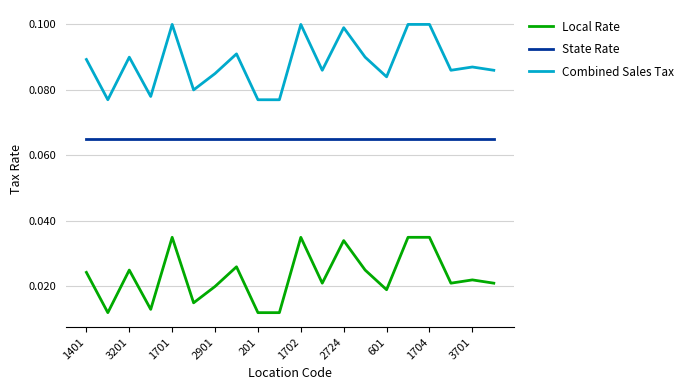

True or false: Local Rate and State Rate intersect in this chart.

False